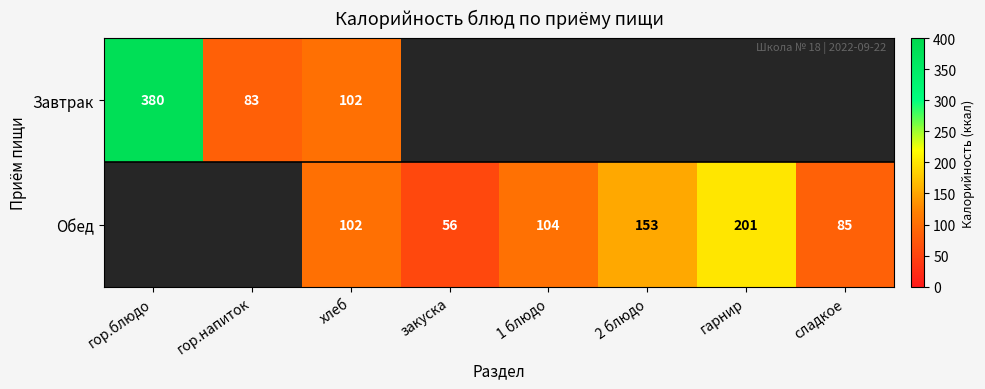

At which category is the sum across all series the highest?

хлеб